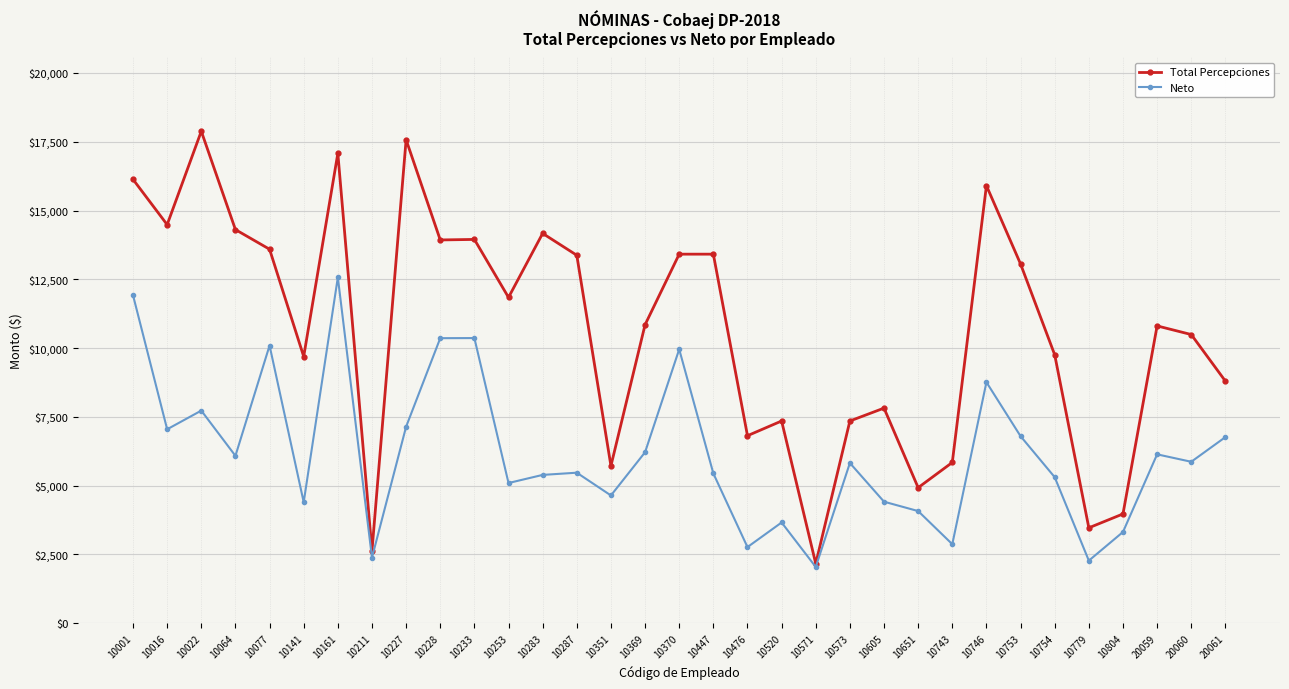

Rank the series by their average value, from highest to lowest.

Total Percepciones, Neto